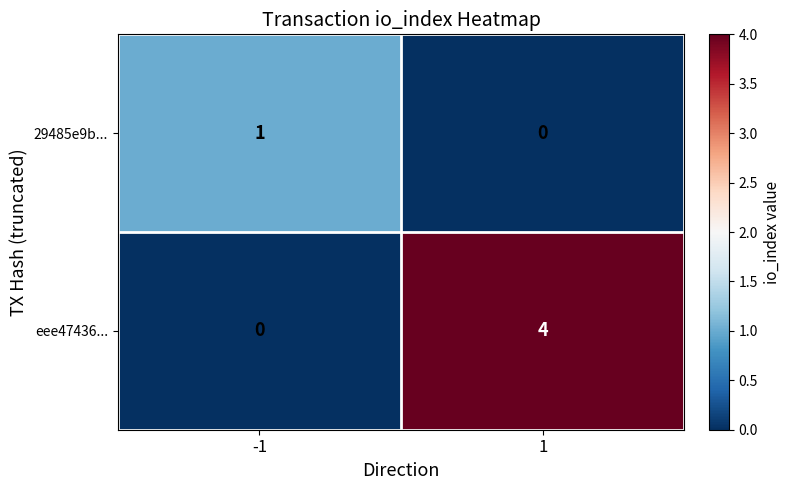

Which series has the largest total across all categories?

eee47436...